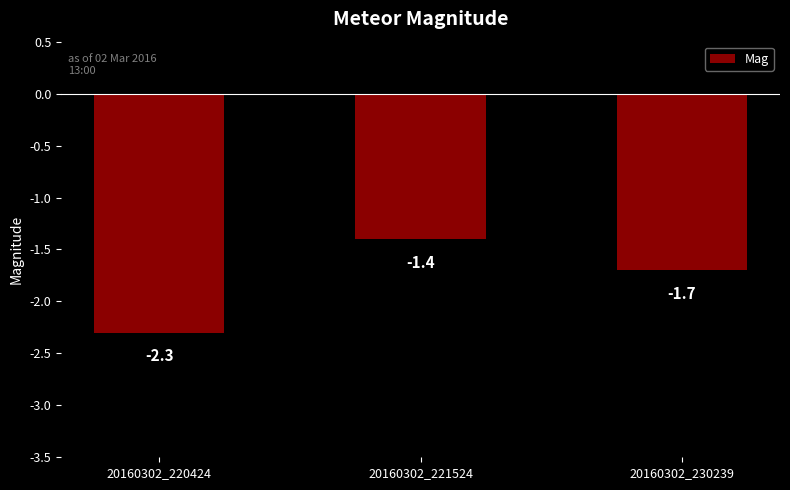

Reading right to left, list all the values displayed in this chart.

-1.7	-1.4	-2.3